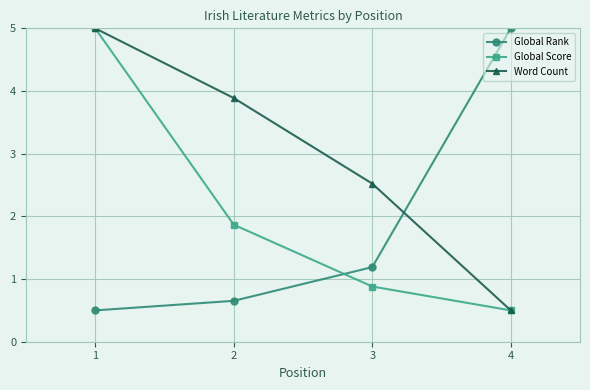

At which label does Word Count reach its minimum?

4